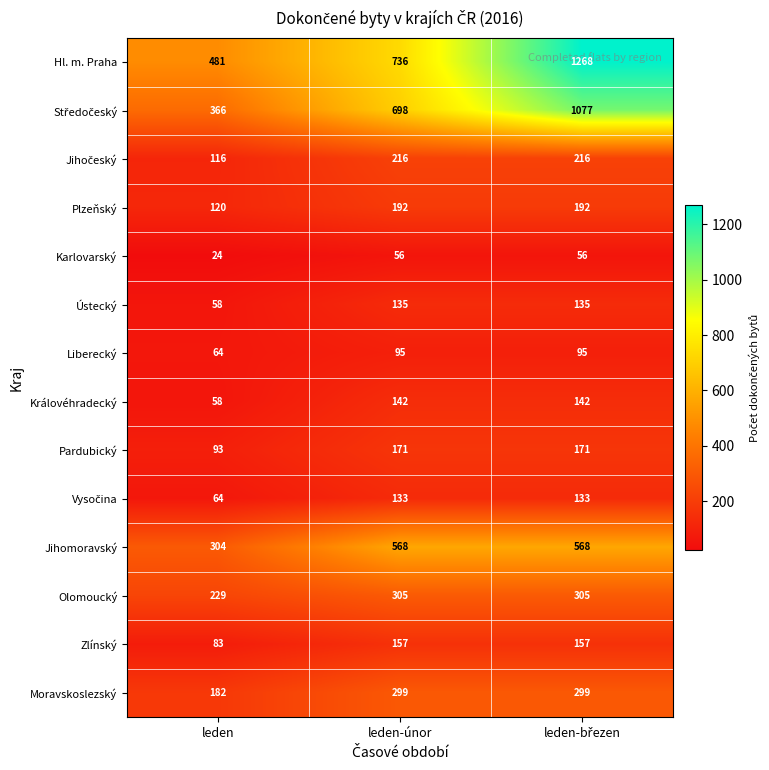

What is the spread (max minus min) of values at leden?

457